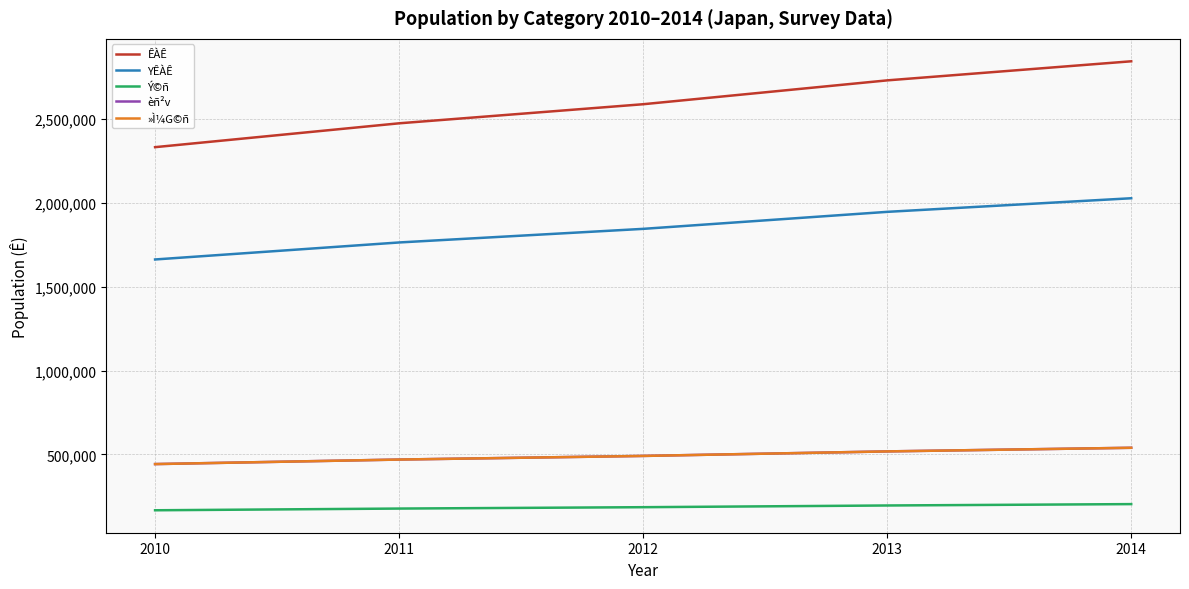

Rank the categories by ÊÀÊ value from lowest to highest.

2010, 2011, 2012, 2013, 2014